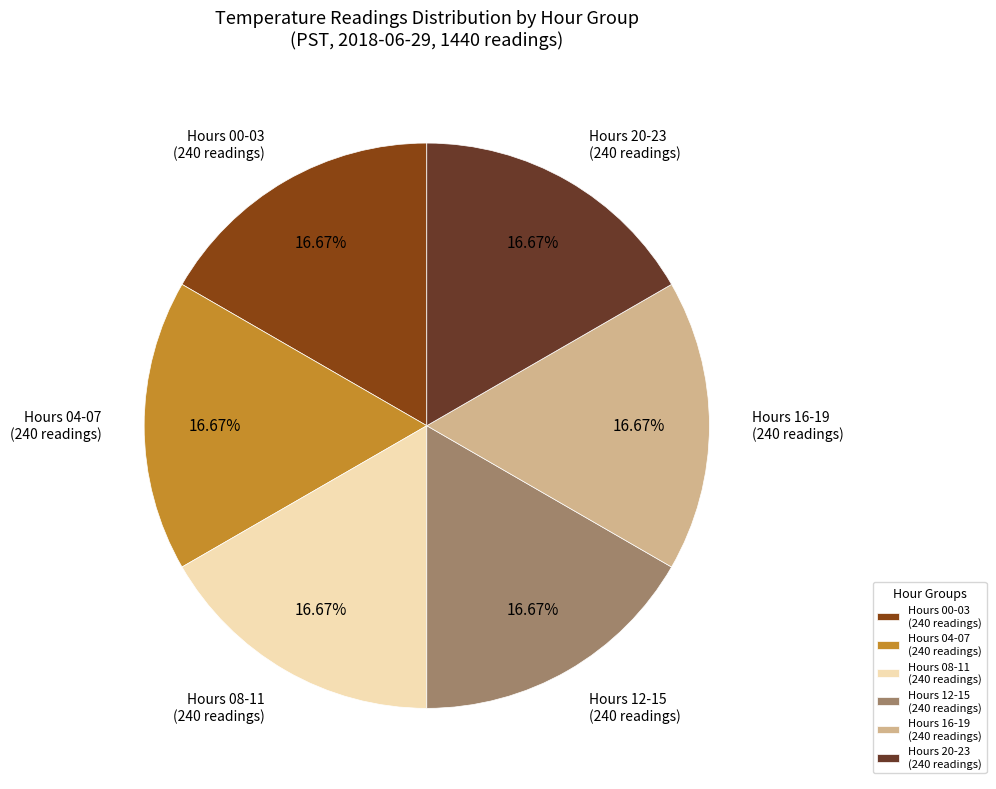

Do Hours 00-03 (240 readings) and Hours 08-11 (240 readings) together represent more than half of the pie?

No